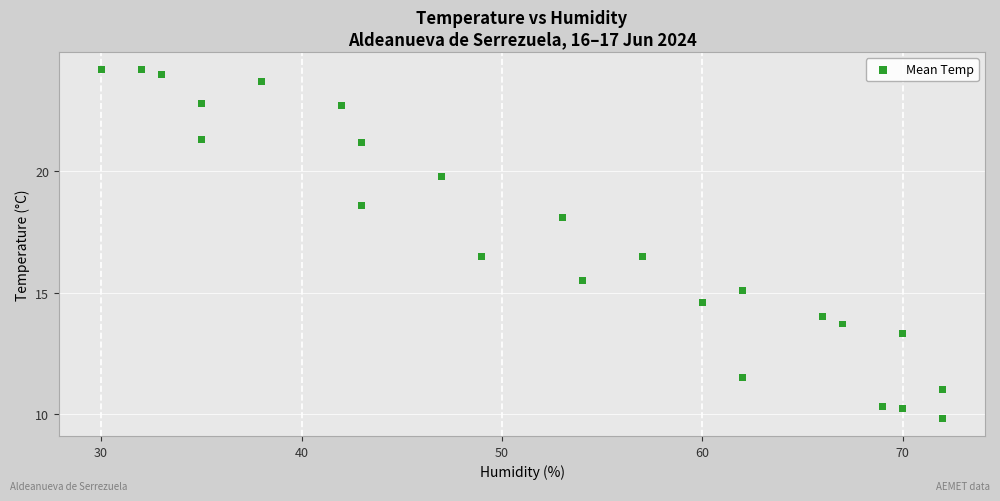

What is the range of Y values (max minus min)?

14.4